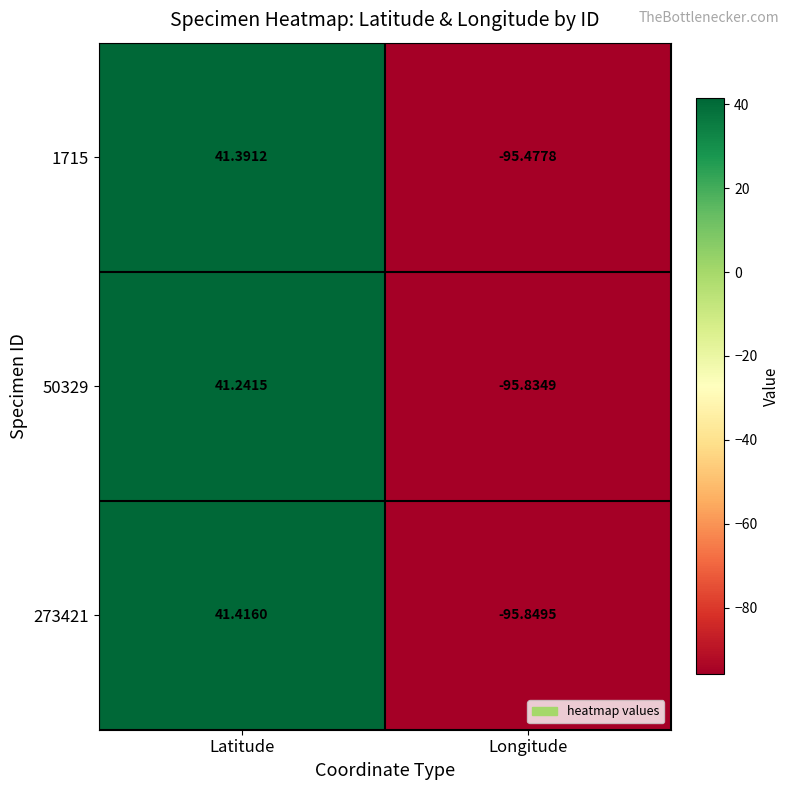

At which label is 50329 closest to -27?

Latitude